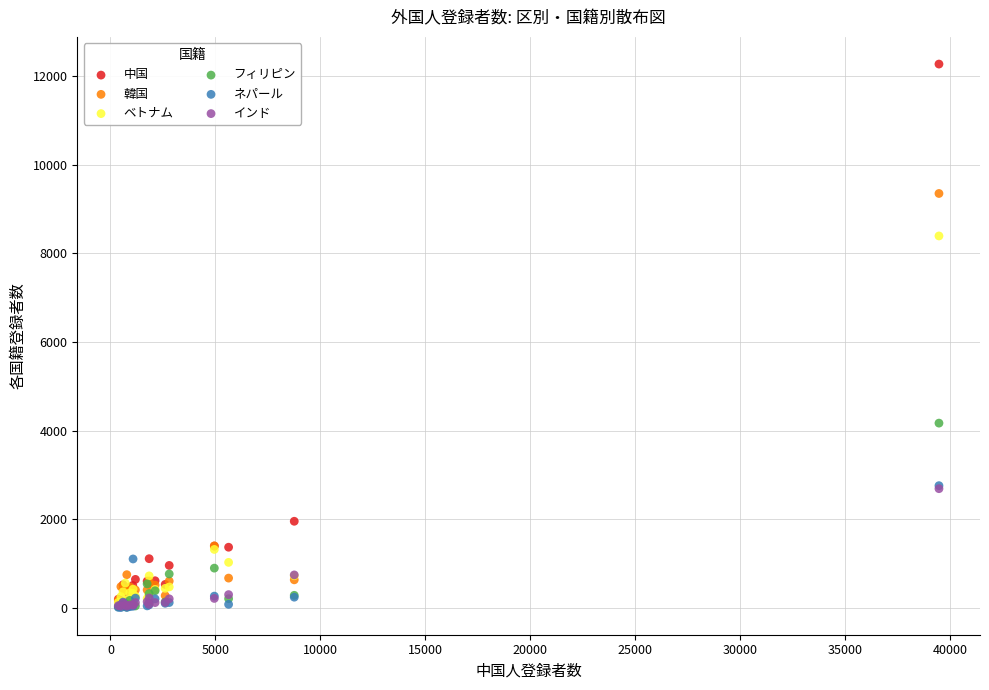

In the フィリピン series, what Y value is closest to 2090?

893